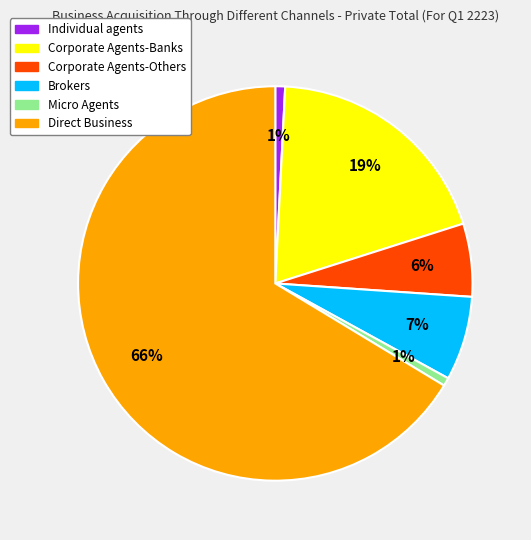

Is Direct Business the majority of the pie?

Yes